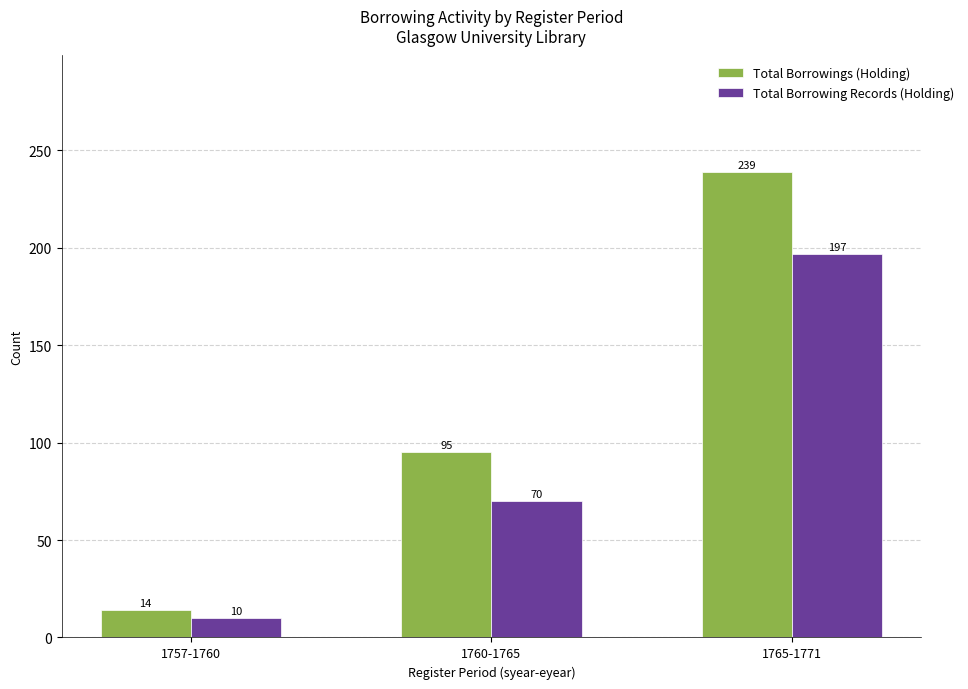

What value does the Total Borrowing Records (Holding) series have at 1760-1765?

70